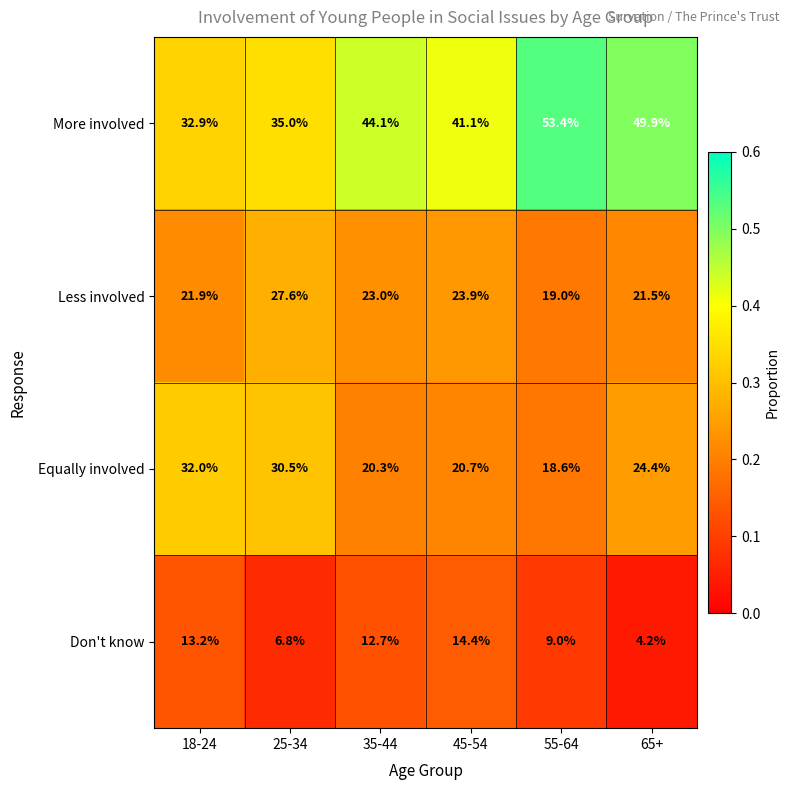

Reading right to left, what are all the values shown in this chart?

More involved: 49.9	53.4	41.1	44.1	35.0	32.9
Less involved: 21.5	19.0	23.9	23.0	27.6	21.9
Equally involved: 24.4	18.6	20.7	20.3	30.5	32.0
Don't know: 4.2	9.0	14.4	12.7	6.8	13.2